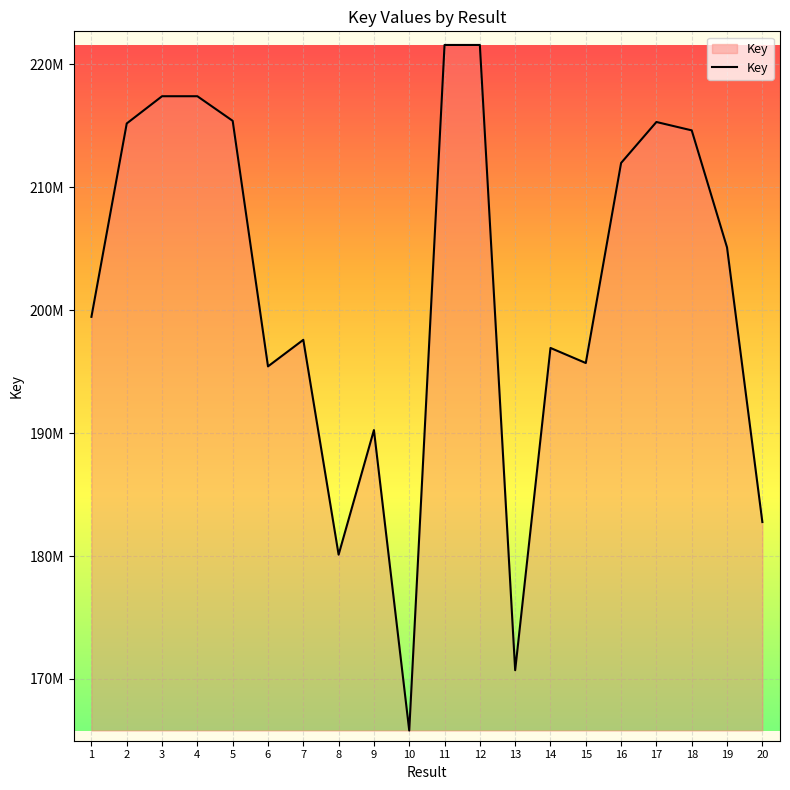

Which has a higher value, 13 or 14?

14